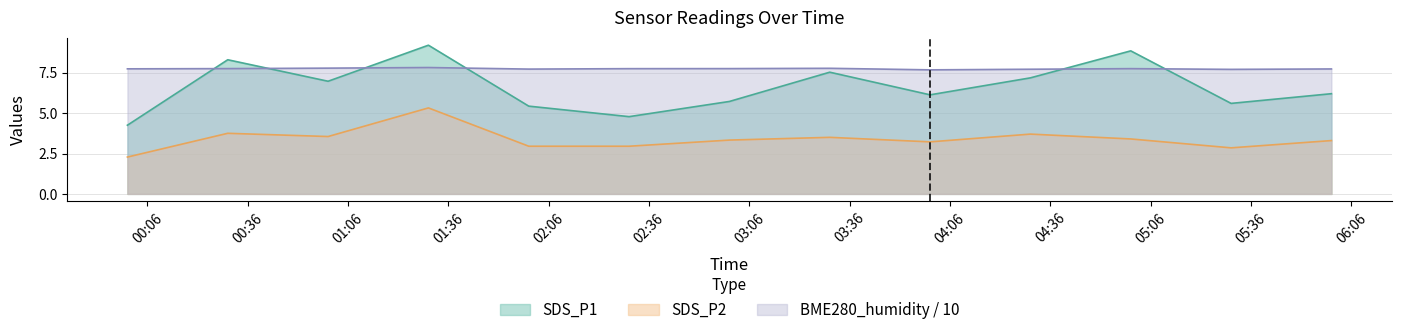

How many values in the SDS_P2 series are below 3?

4